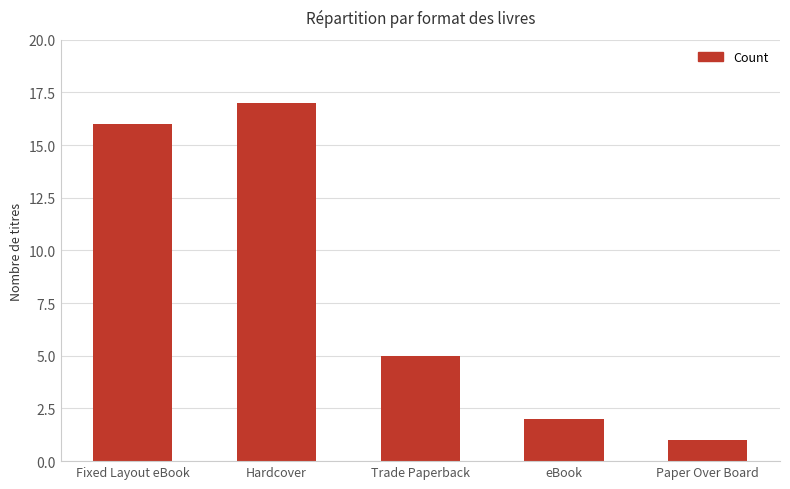

At which category does the chart reach its minimum across all series?

Paper Over Board